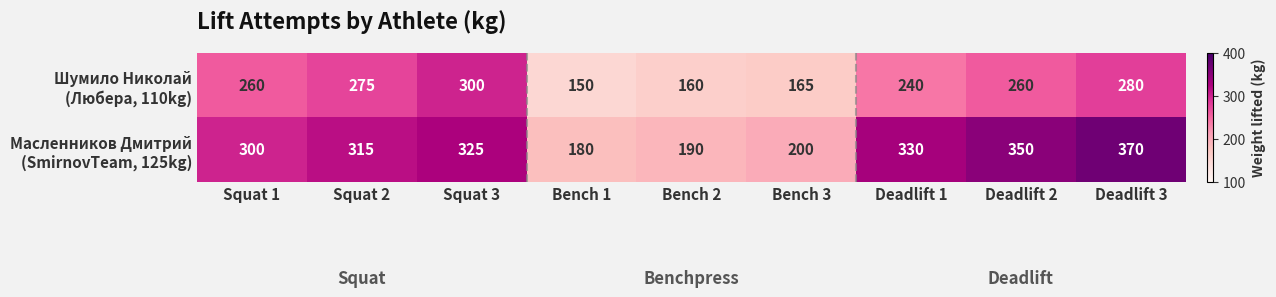

What is the spread (max minus min) of values at Squat 3?

25